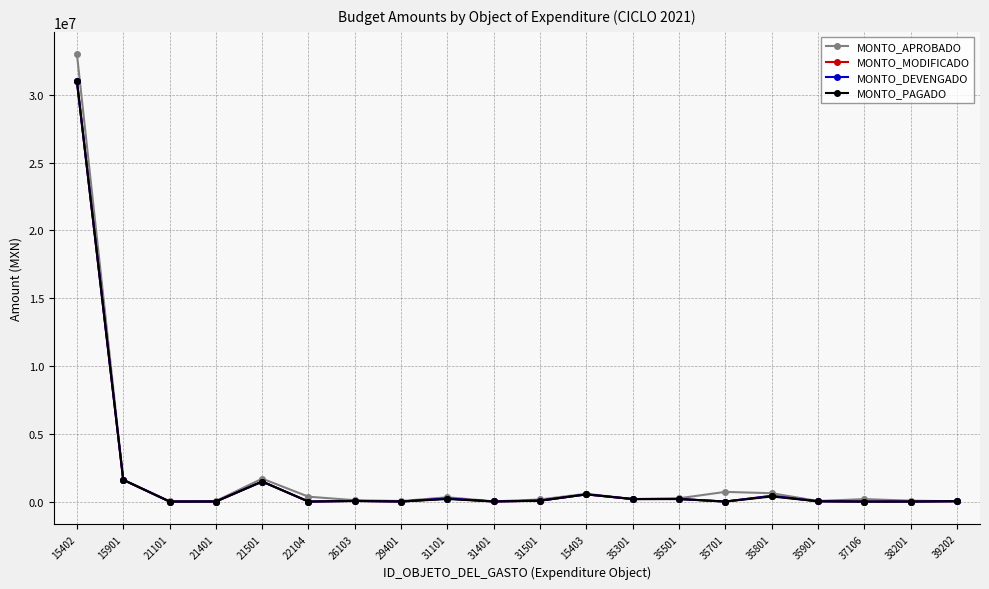

True or false: MONTO_DEVENGADO has a value of 321 at 21101.

True